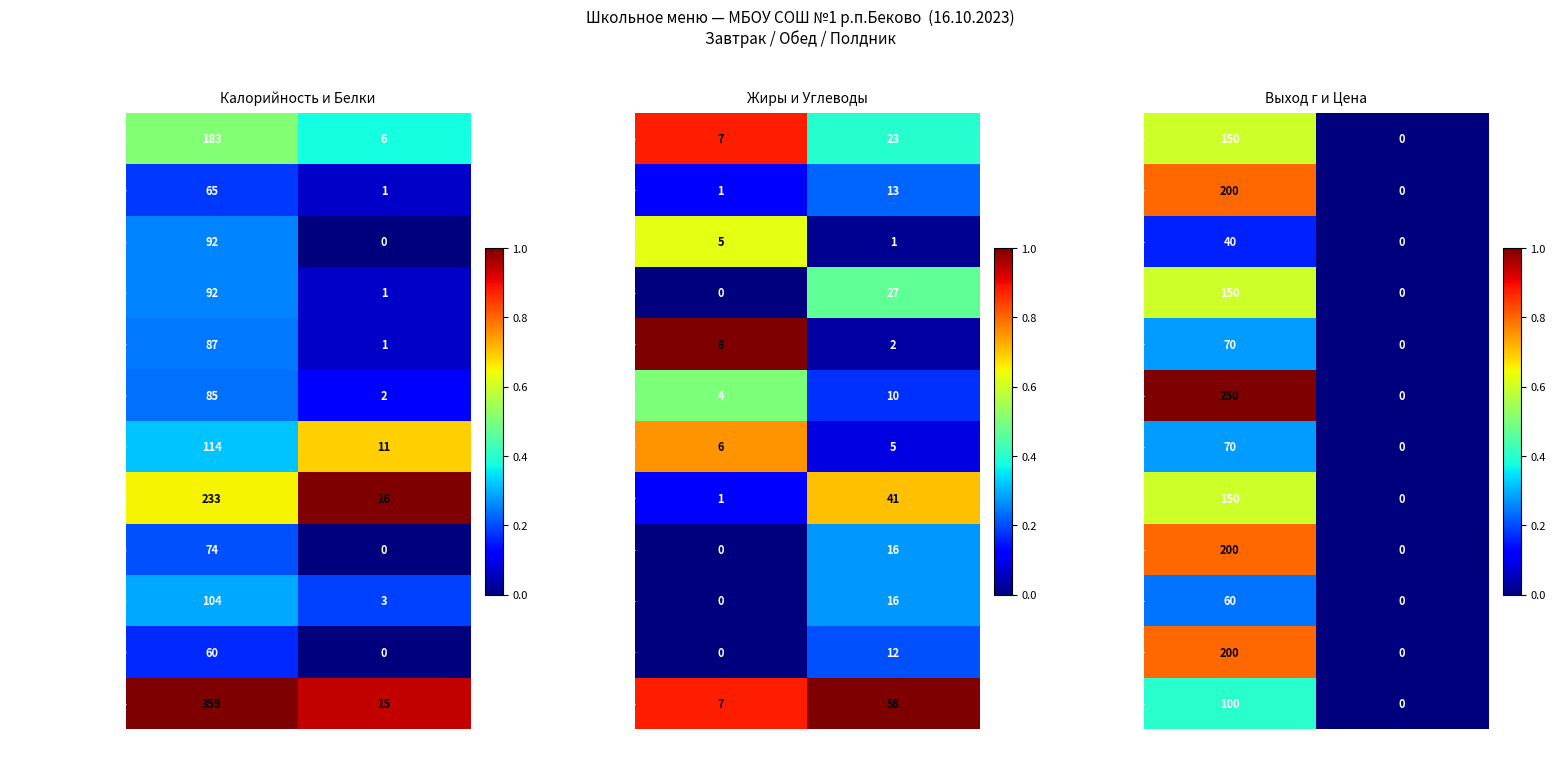

Which category has the lowest value in the Компот из с/ф series?

Цена